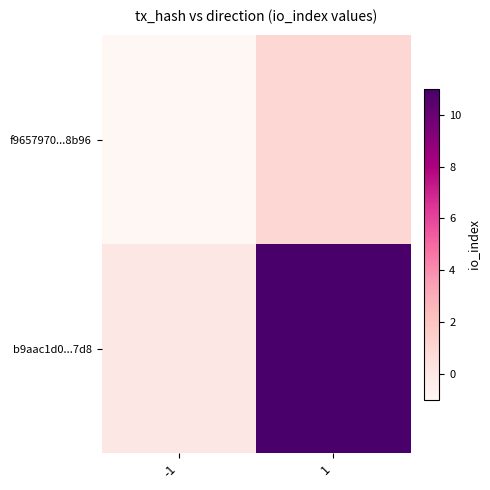

At how many categories does at least one series exceed 8?

1